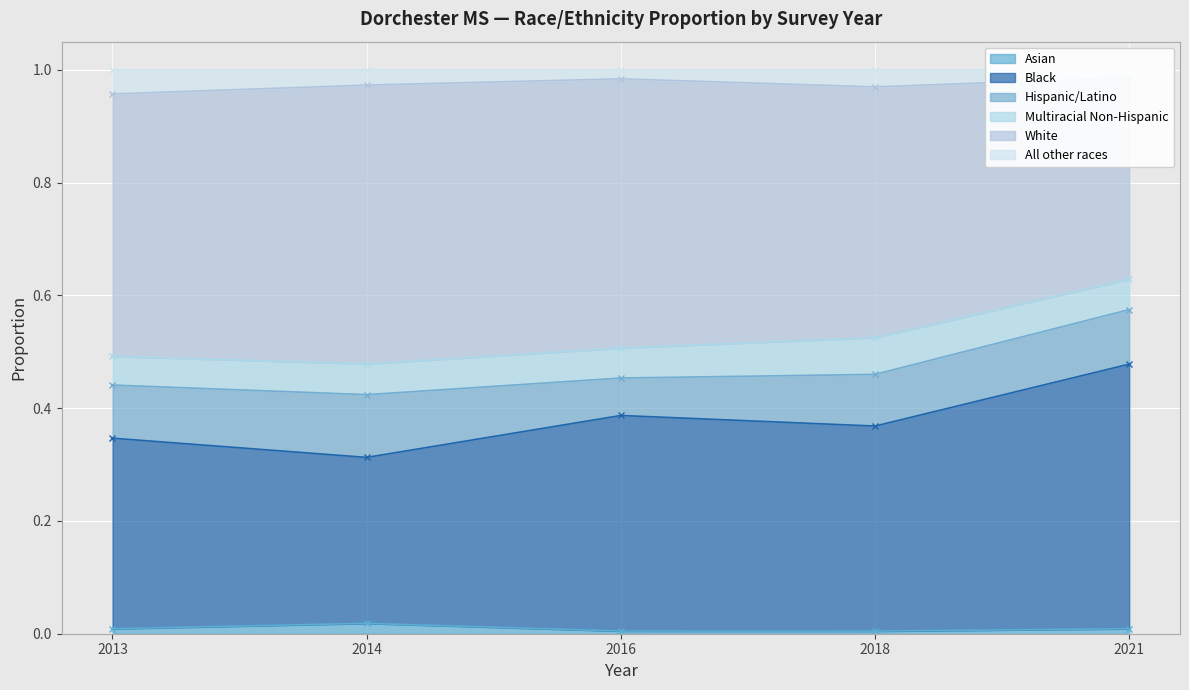

True or false: Asian has a value of 0.0 at 2016.

True